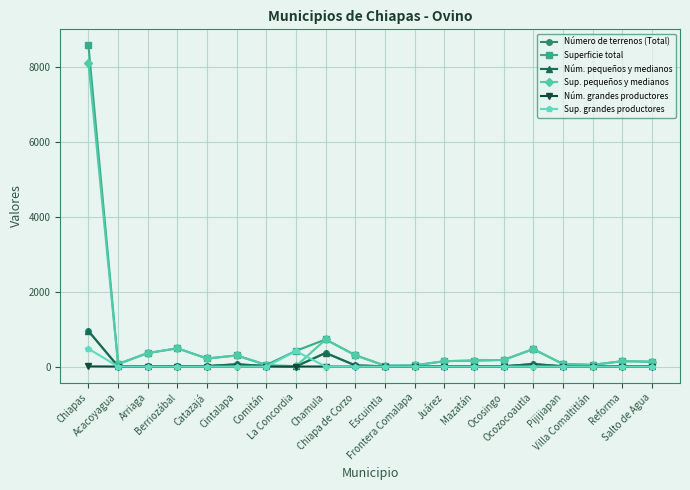

Which series has the widest spread of values?

Superficie total